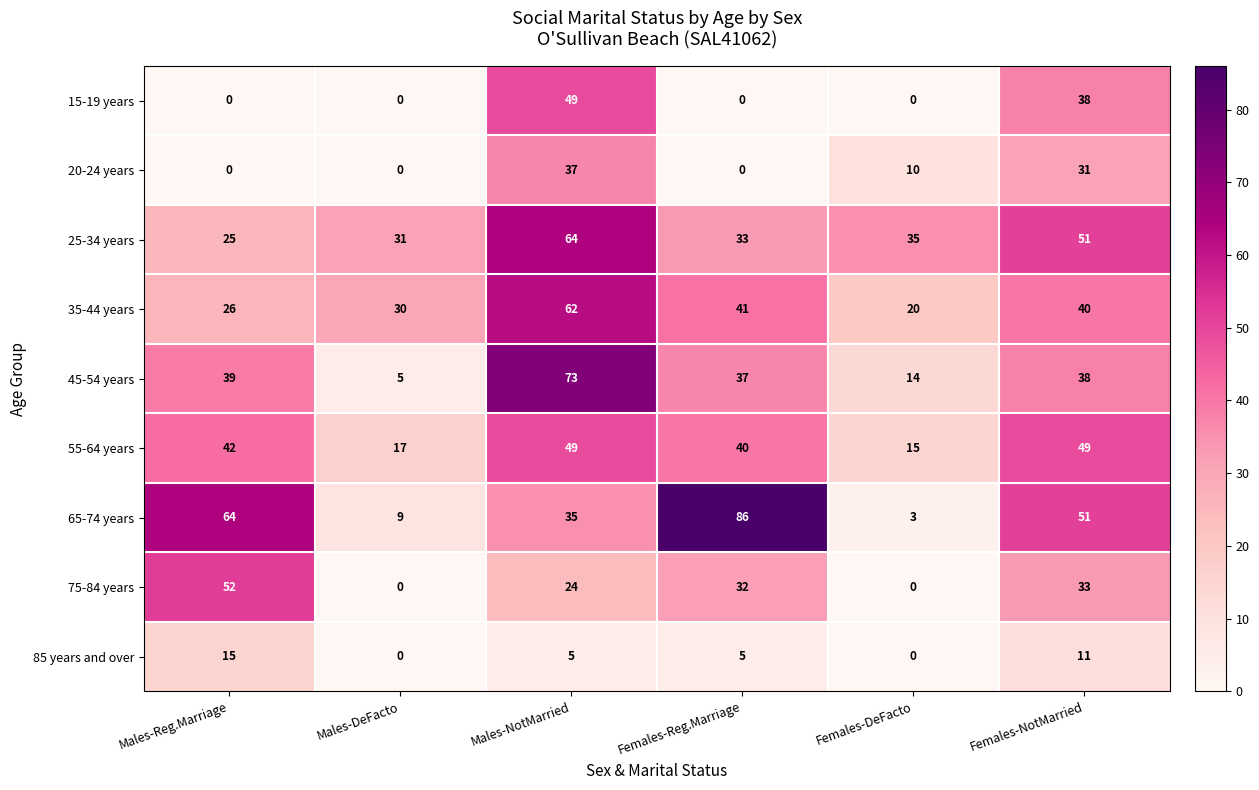

What is the average value of the 20-24 years series?

13